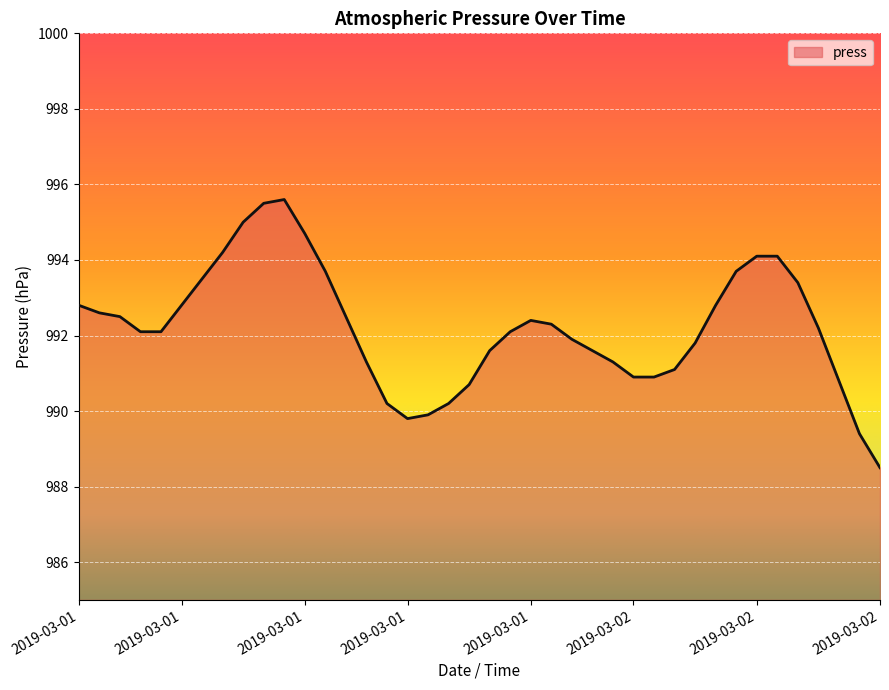

What is the minimum value shown in the chart?

988.5